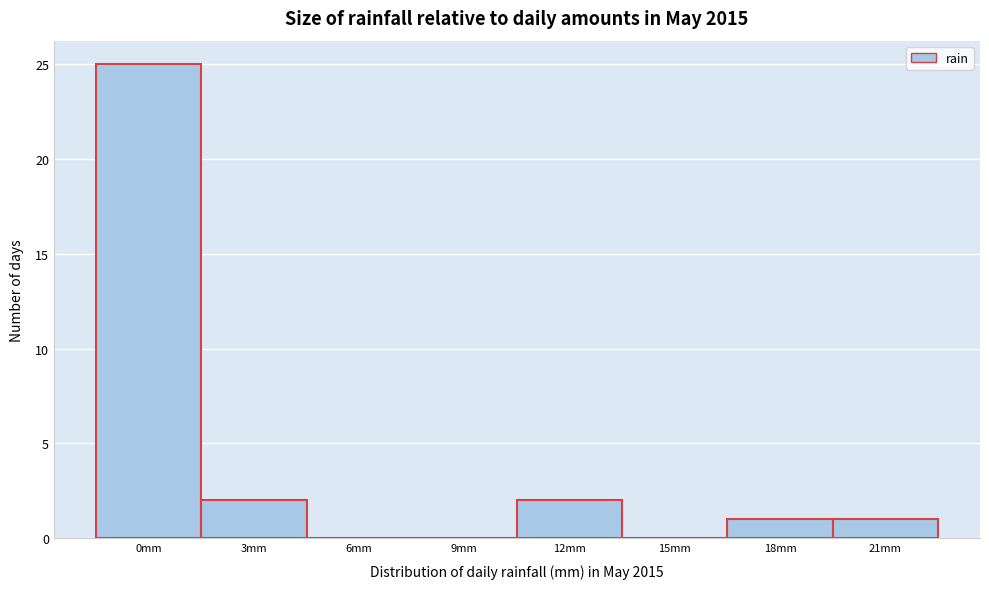

Reading left to right, what are all the values shown in this chart?

0mm=25	3mm=2	6mm=0	9mm=0	12mm=2	15mm=0	18mm=1	21mm=1